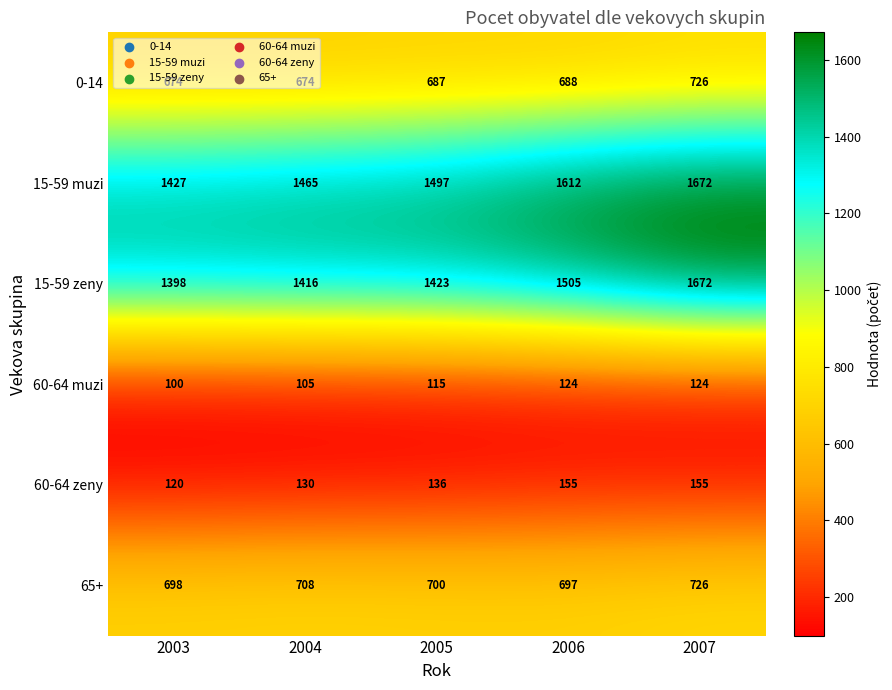

True or false: 0-14 has a value of 688 at 2006.

True